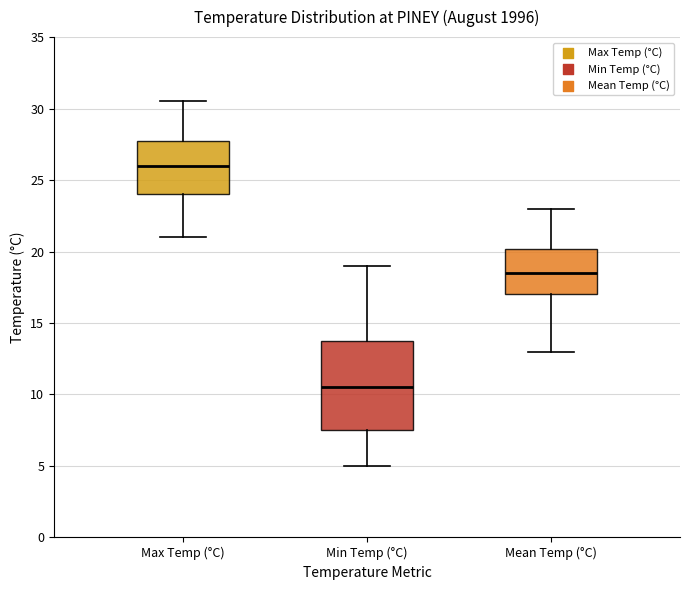

Comparing the boxes themselves (not the whiskers), which one is the tallest?

Min Temp (°C)